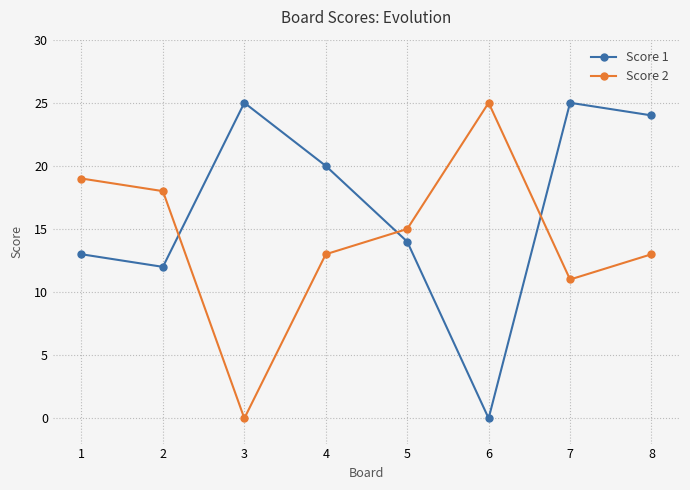

What is the highest value of the Score 1 series?

25